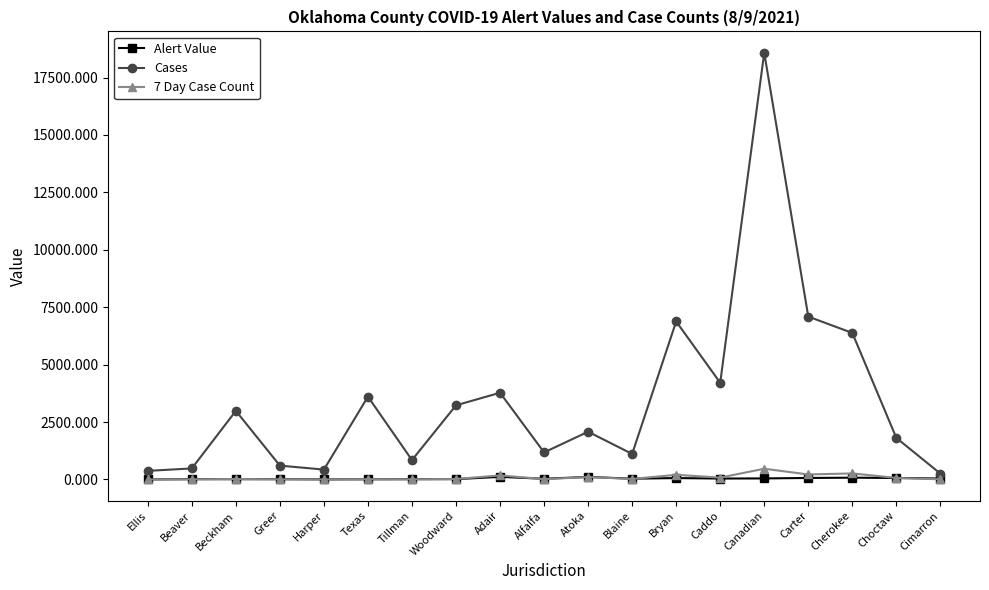

The 7 Day Case Count series shows 66.0 at Choctaw. True or false?

True